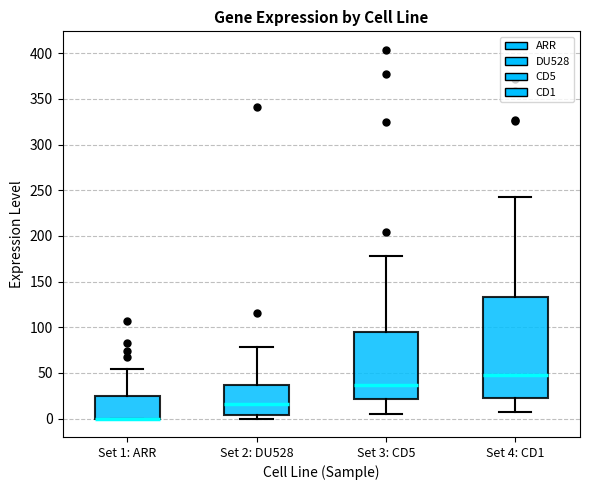

Where does the upper whisker of the box for Set 4: CD1 end on the y-axis? The values are not printed on the chart, so give them approximately, as read against the axis.

240